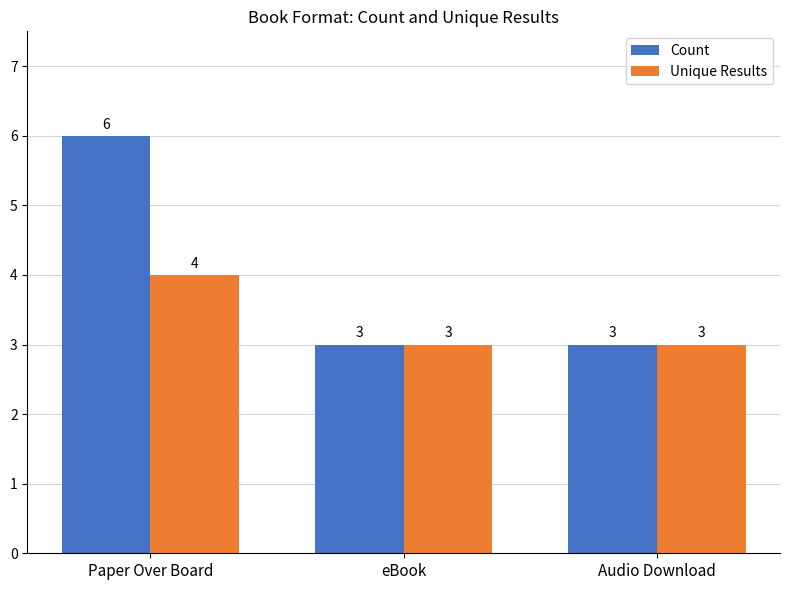

Between Paper Over Board and eBook, which series saw the biggest shift?

Count